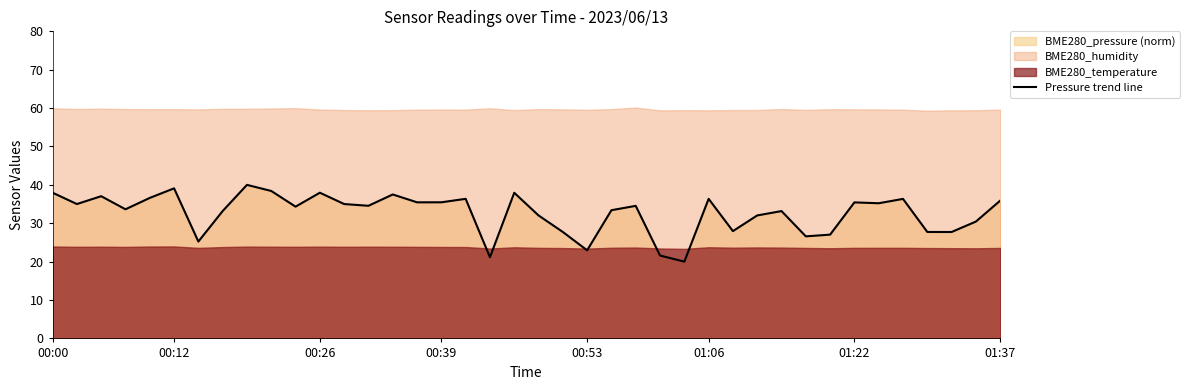

True or false: the data has more than 1 interior local peaks.

True